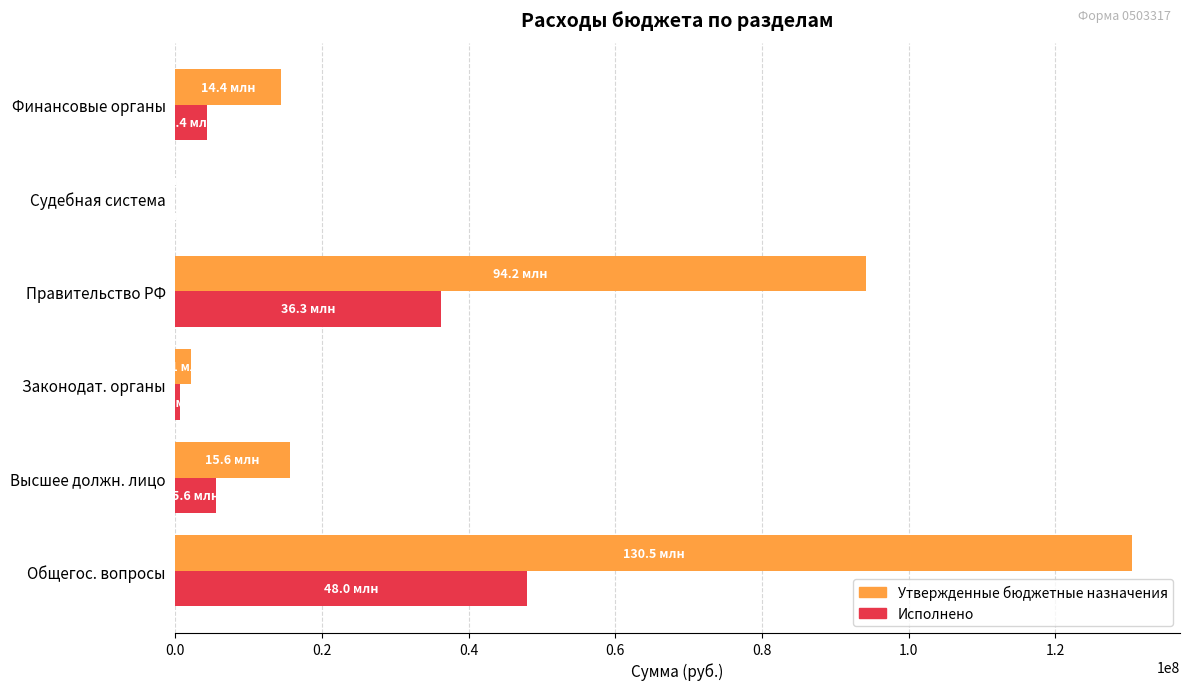

True or false: Исполнено has a value of 20604073.9 at Правительство РФ.

False